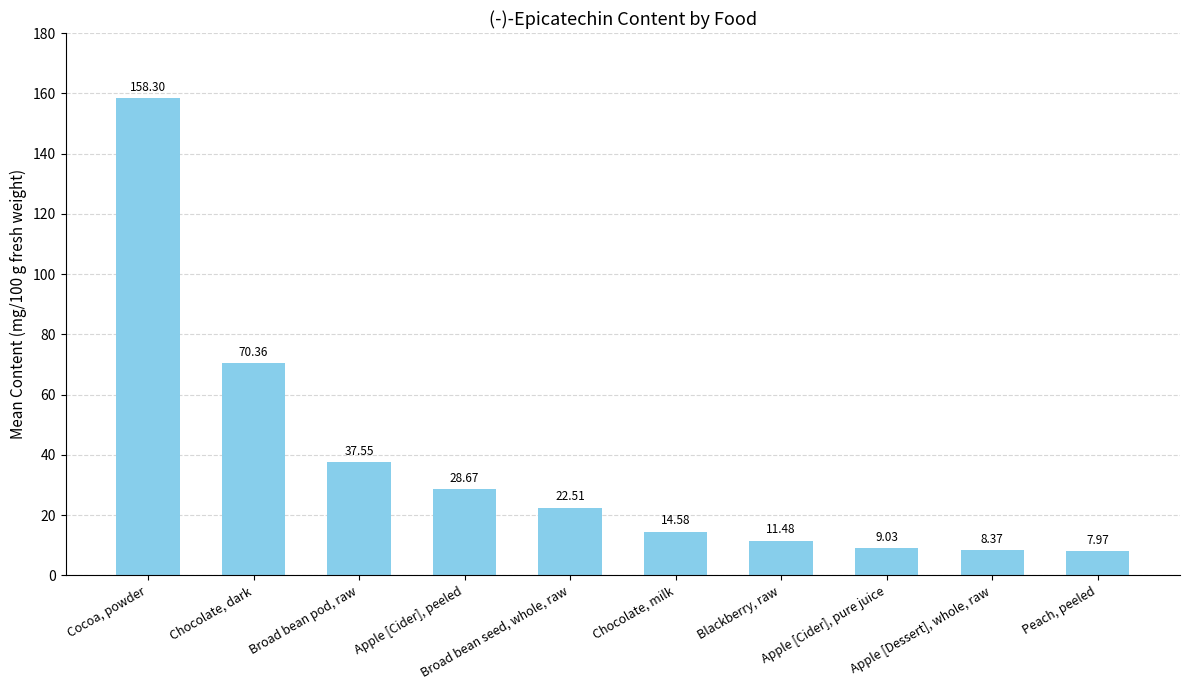

Rank the categories by value from lowest to highest.

Peach, peeled, Apple [Dessert], whole, raw, Apple [Cider], pure juice, Blackberry, raw, Chocolate, milk, Broad bean seed, whole, raw, Apple [Cider], peeled, Broad bean pod, raw, Chocolate, dark, Cocoa, powder